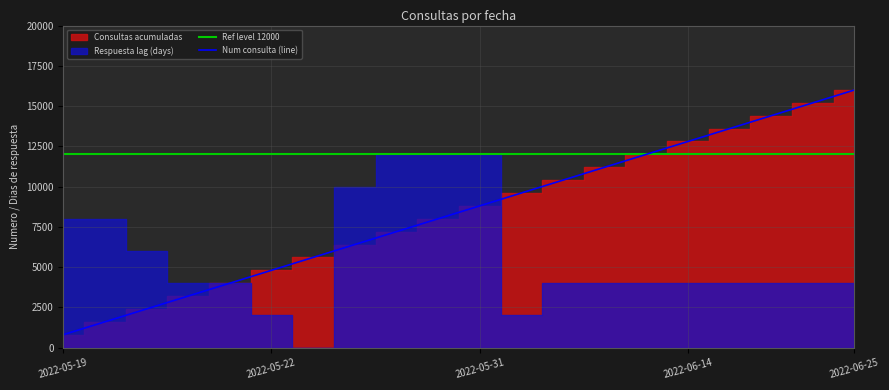

The value of Num consulta (line) at 2022-06-25 is 16000. True or false?

True